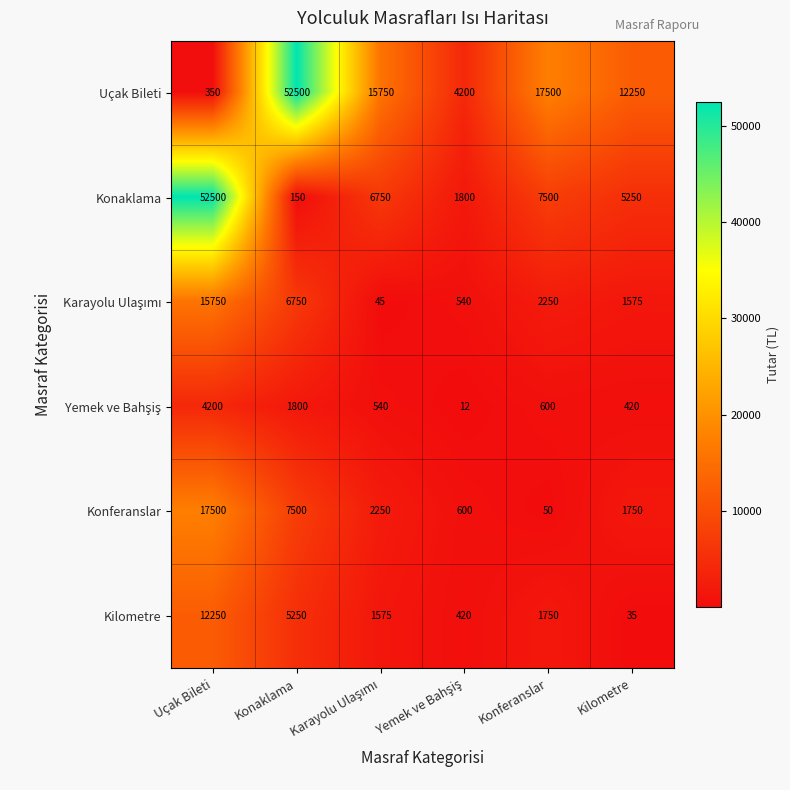

What is the smallest value displayed?

12